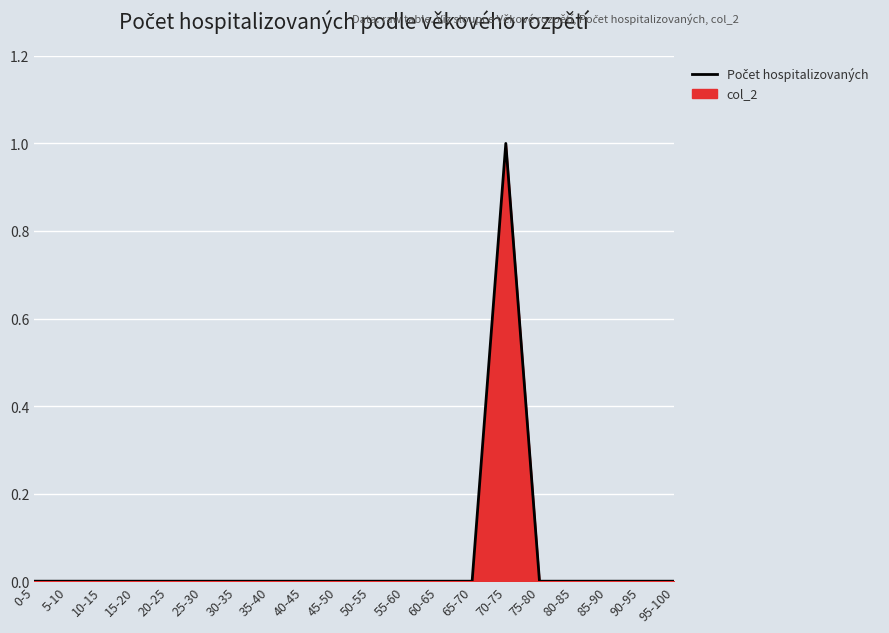

Reading left to right, transcribe all the data shown in this chart.

0	0	0	0	0	0	0	0	0	0	0	0	0	0	1	0	0	0	0	0